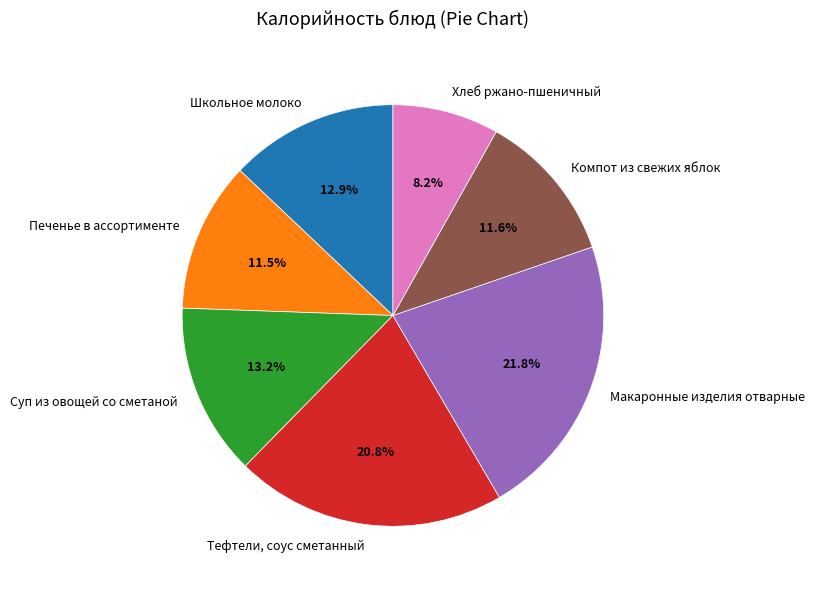

What percentage is the Школьное молоко slice, to the nearest percent?

13%